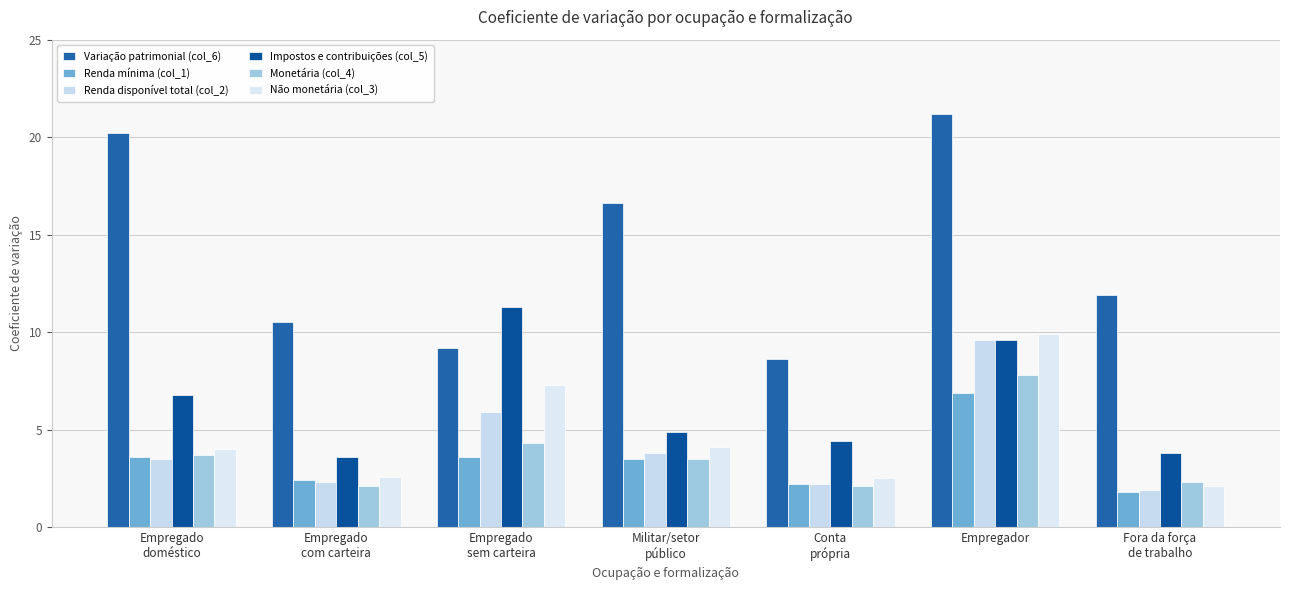

Reading right to left, what are all the values shown in this chart?

Variação patrimonial (col_6): 11.9	21.2	8.6	16.6	9.2	10.5	20.2
Renda mínima (col_1): 1.8	6.9	2.2	3.5	3.6	2.4	3.6
Renda disponível total (col_2): 1.9	9.6	2.2	3.8	5.9	2.3	3.5
Impostos e contribuições (col_5): 3.8	9.6	4.4	4.9	11.3	3.6	6.8
Monetária (col_4): 2.3	7.8	2.1	3.5	4.3	2.1	3.7
Não monetária (col_3): 2.1	9.9	2.5	4.1	7.3	2.6	4.0